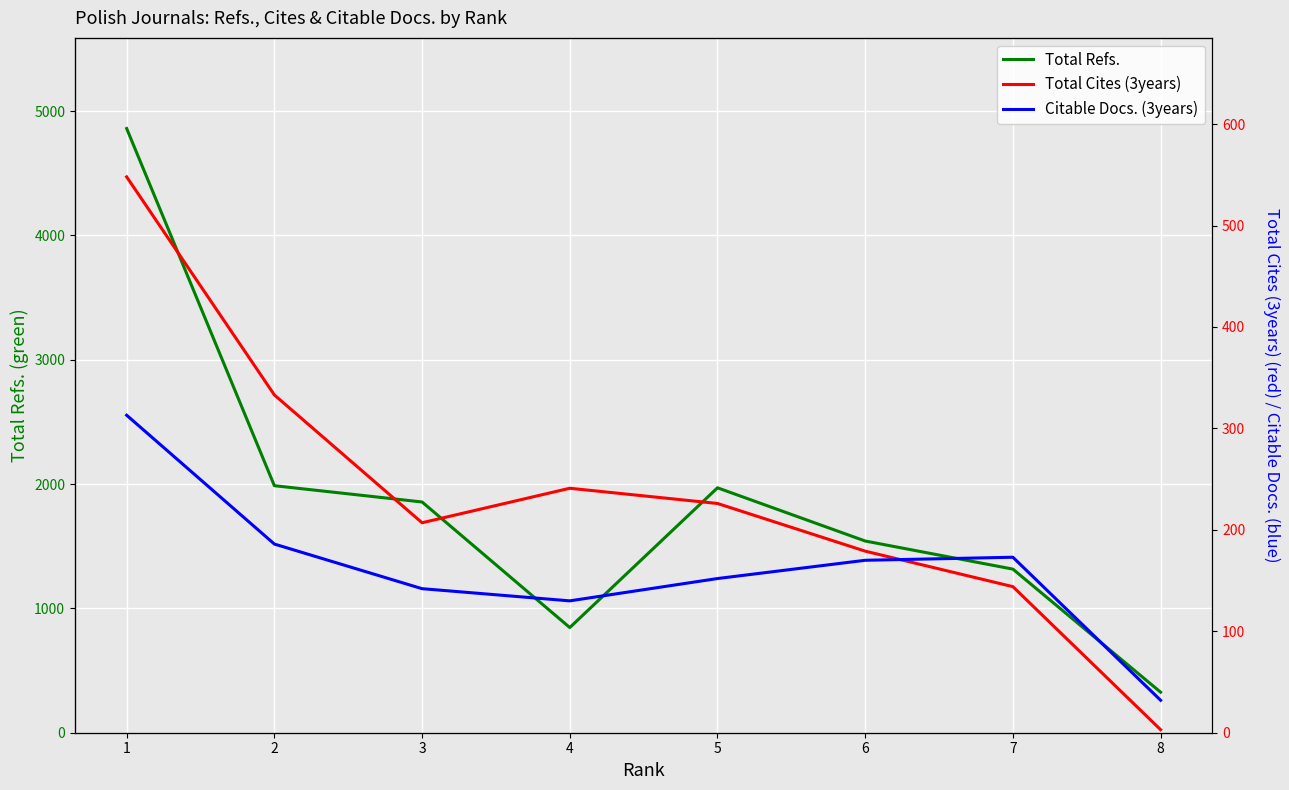

At 1, list the series in order from smallest to largest.

Citable Docs. (3years), Total Cites (3years), Total Refs.